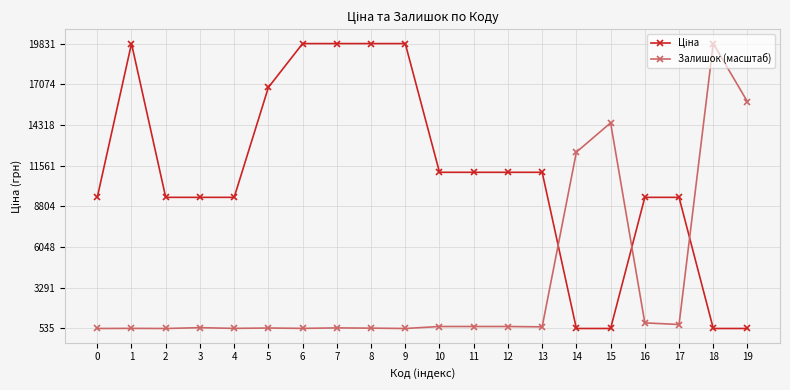

What is the sum of all Залишок (масштаб) values?

72568.5